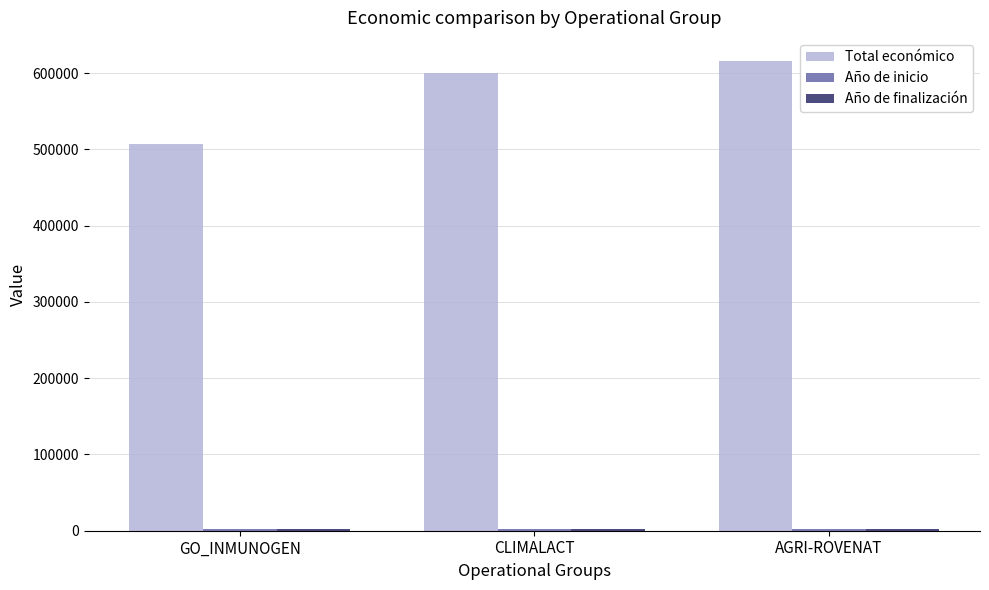

True or false: Total económico has a value of 348017 at CLIMALACT.

False